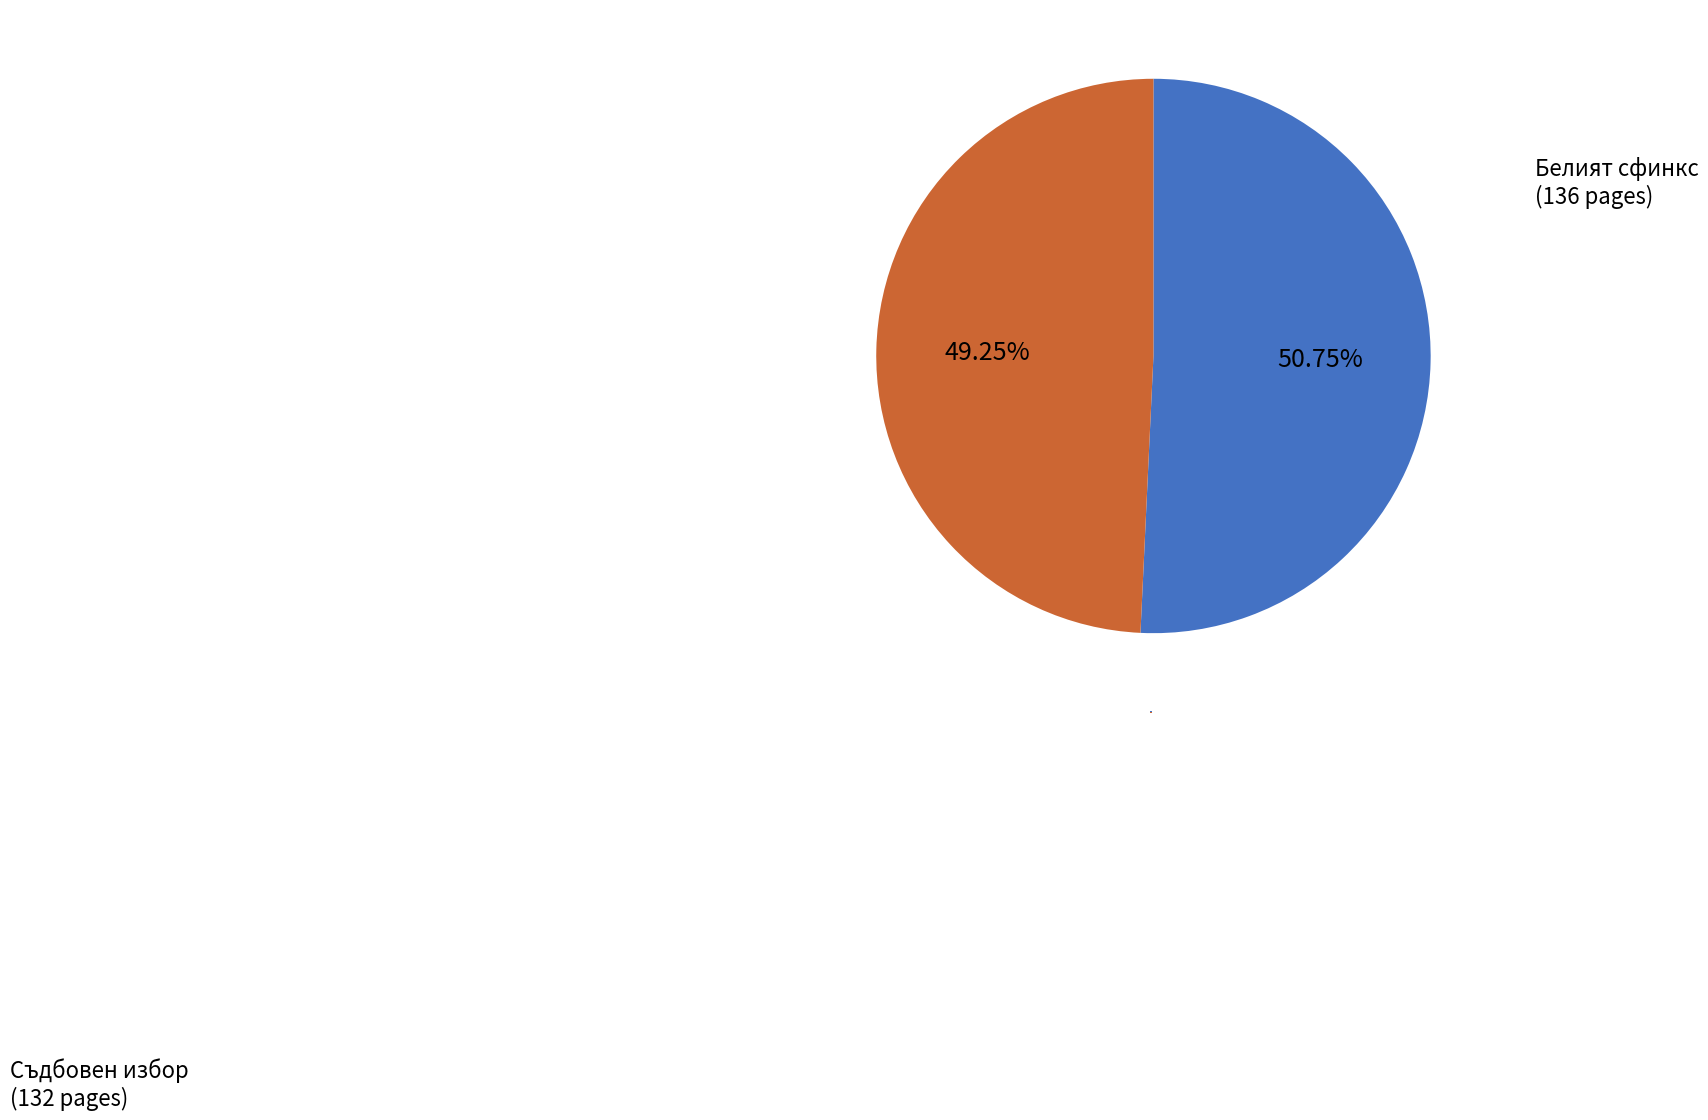

To the nearest percent, what is the combined percentage of 17170 and 17969?

100%